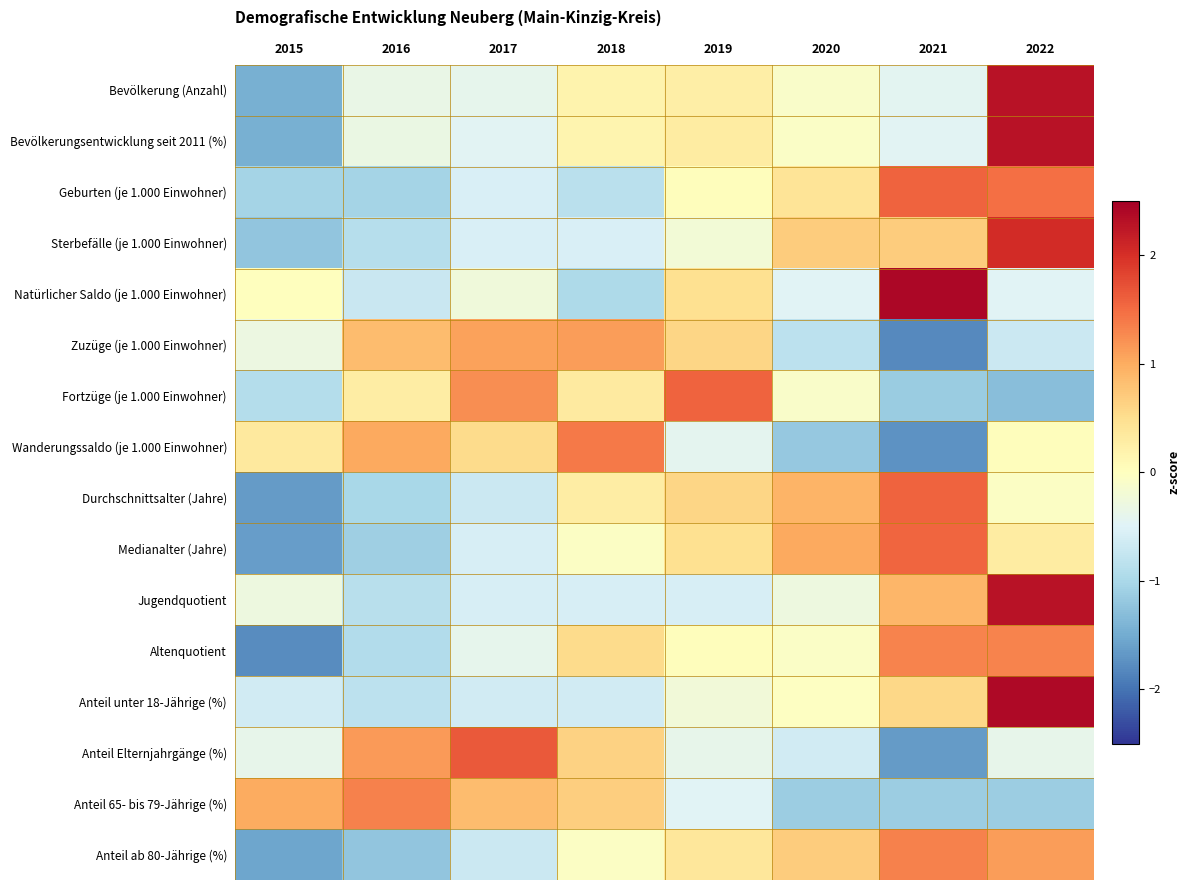

Reading left to right, what are all the values shown in this chart?

Bevölkerung (Anzahl): 2015=-1.5	2016=-0.4	2017=-0.4	2018=0.2	2019=0.3	2020=-0.1	2021=-0.4	2022=2.3
Bevölkerungsentwicklung seit 2011 (%): 2015=-1.5	2016=-0.3	2017=-0.5	2018=0.2	2019=0.3	2020=-0.1	2021=-0.5	2022=2.3
Geburten (je 1.000 Einwohner): 2015=-1.0	2016=-1.0	2017=-0.6	2018=-0.8	2019=0.0	2020=0.4	2021=1.6	2022=1.5
Sterbefälle (je 1.000 Einwohner): 2015=-1.2	2016=-0.9	2017=-0.5	2018=-0.5	2019=-0.2	2020=0.7	2021=0.7	2022=2.0
Natürlicher Saldo (je 1.000 Einwohner): 2015=0.0	2016=-0.7	2017=-0.2	2018=-1.0	2019=0.5	2020=-0.5	2021=2.4	2022=-0.5
Zuzüge (je 1.000 Einwohner): 2015=-0.3	2016=0.8	2017=1.1	2018=1.1	2019=0.6	2020=-0.8	2021=-1.8	2022=-0.7
Fortzüge (je 1.000 Einwohner): 2015=-0.9	2016=0.3	2017=1.2	2018=0.3	2019=1.6	2020=-0.1	2021=-1.1	2022=-1.3
Wanderungssaldo (je 1.000 Einwohner): 2015=0.3	2016=1.0	2017=0.5	2018=1.4	2019=-0.4	2020=-1.2	2021=-1.7	2022=0.0
Durchschnittsalter (Jahre): 2015=-1.7	2016=-1.0	2017=-0.7	2018=0.3	2019=0.6	2020=0.9	2021=1.6	2022=-0.0
Medianalter (Jahre): 2015=-1.6	2016=-1.1	2017=-0.6	2018=-0.0	2019=0.5	2020=1.0	2021=1.5	2022=0.3
Jugendquotient: 2015=-0.3	2016=-0.9	2017=-0.6	2018=-0.6	2019=-0.6	2020=-0.3	2021=0.9	2022=2.3
Altenquotient: 2015=-1.8	2016=-0.9	2017=-0.4	2018=0.5	2019=0.0	2020=-0.1	2021=1.3	2022=1.3
Anteil unter 18-Jährige (%): 2015=-0.6	2016=-0.8	2017=-0.6	2018=-0.6	2019=-0.2	2020=-0.0	2021=0.6	2022=2.4
Anteil Elternjahrgänge (%): 2015=-0.4	2016=1.1	2017=1.7	2018=0.6	2019=-0.4	2020=-0.6	2021=-1.7	2022=-0.4
Anteil 65- bis 79-Jährige (%): 2015=1.0	2016=1.3	2017=0.8	2018=0.7	2019=-0.5	2020=-1.1	2021=-1.1	2022=-1.1
Anteil ab 80-Jährige (%): 2015=-1.5	2016=-1.2	2017=-0.7	2018=-0.1	2019=0.4	2020=0.7	2021=1.3	2022=1.1